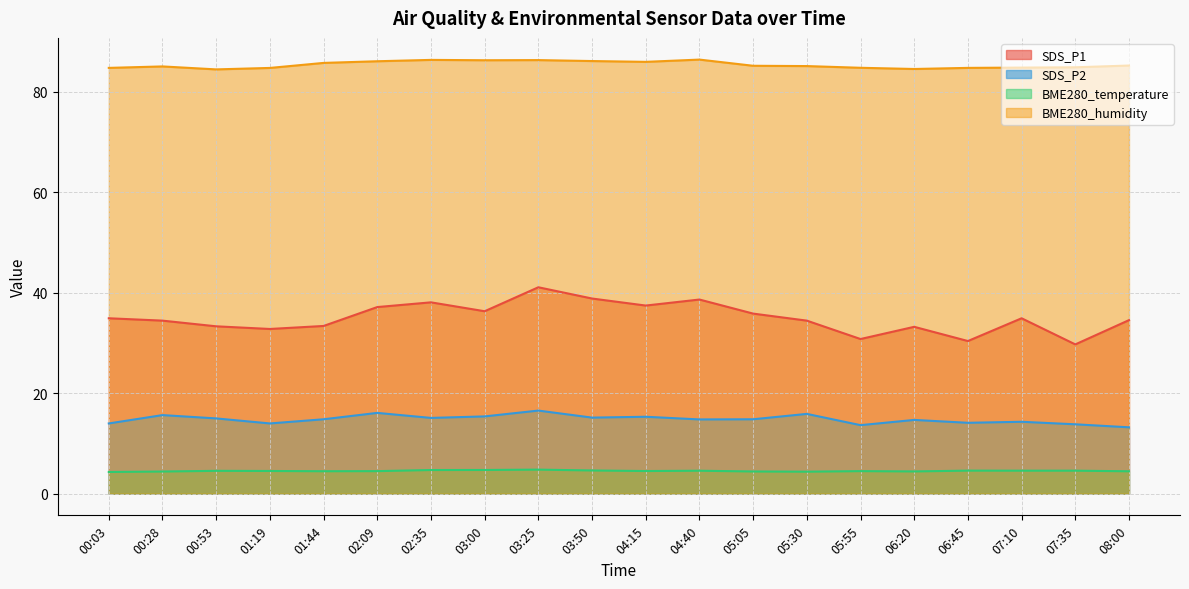

What is the greatest value displayed?

86.4